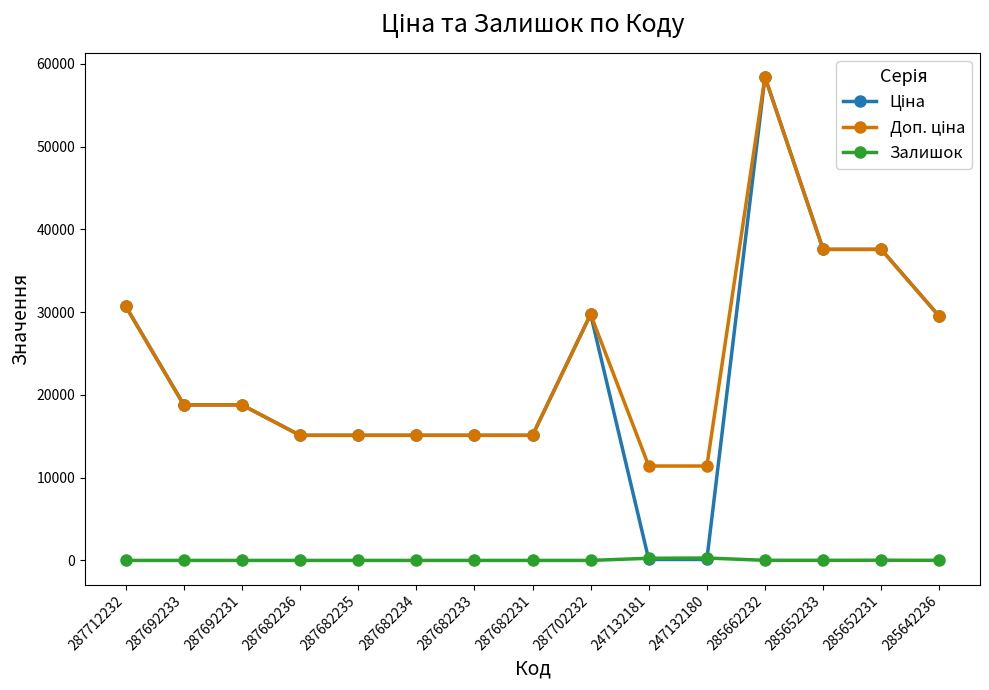

Which label corresponds to the largest value in the chart?

285662232